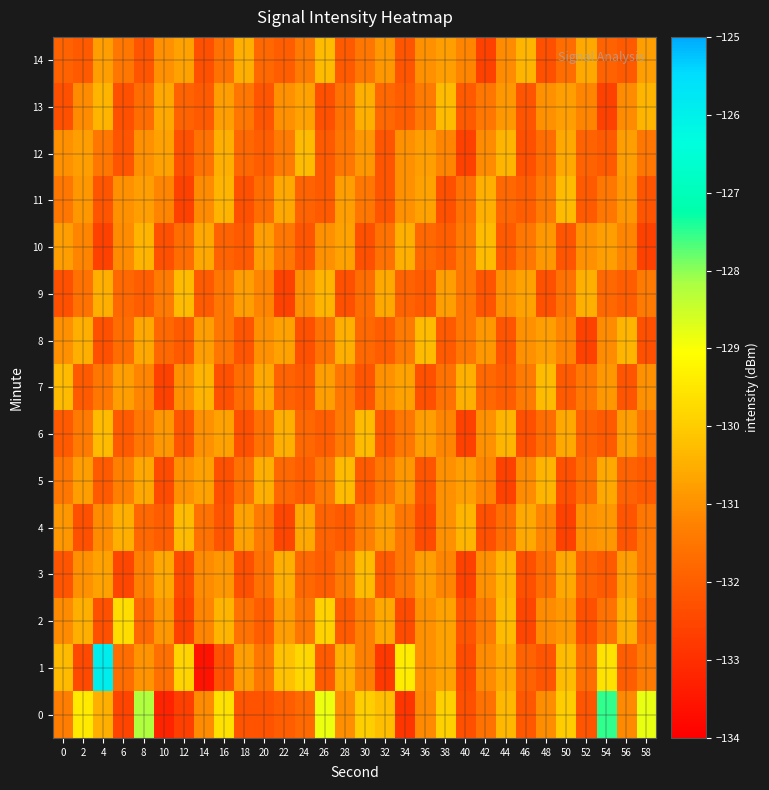

At how many categories does at least one series exceed -132?

30